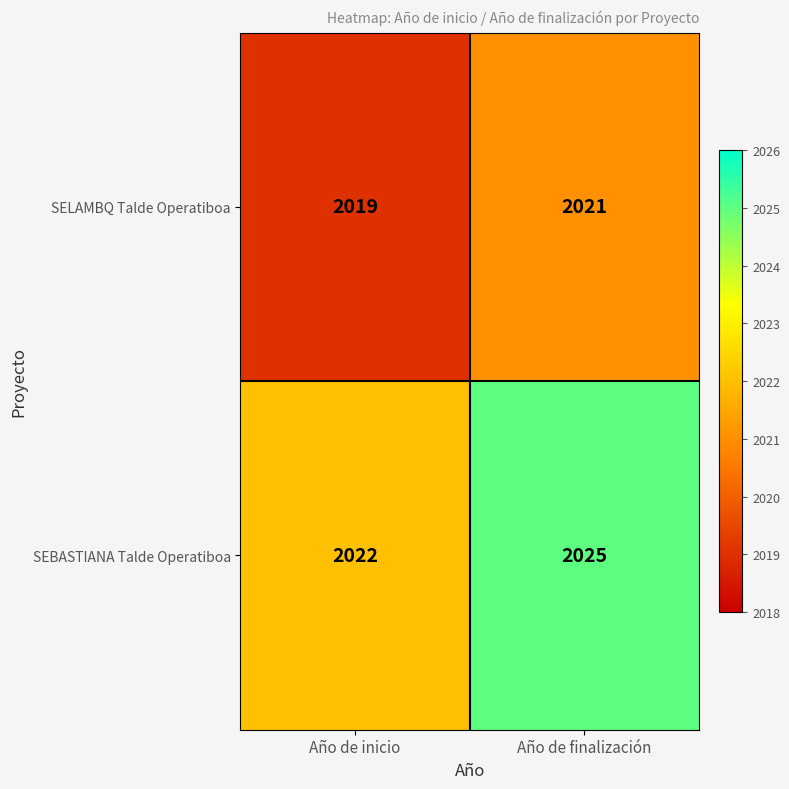

The value of SELAMBQ Talde Operatiboa at Año de inicio is 708. True or false?

False